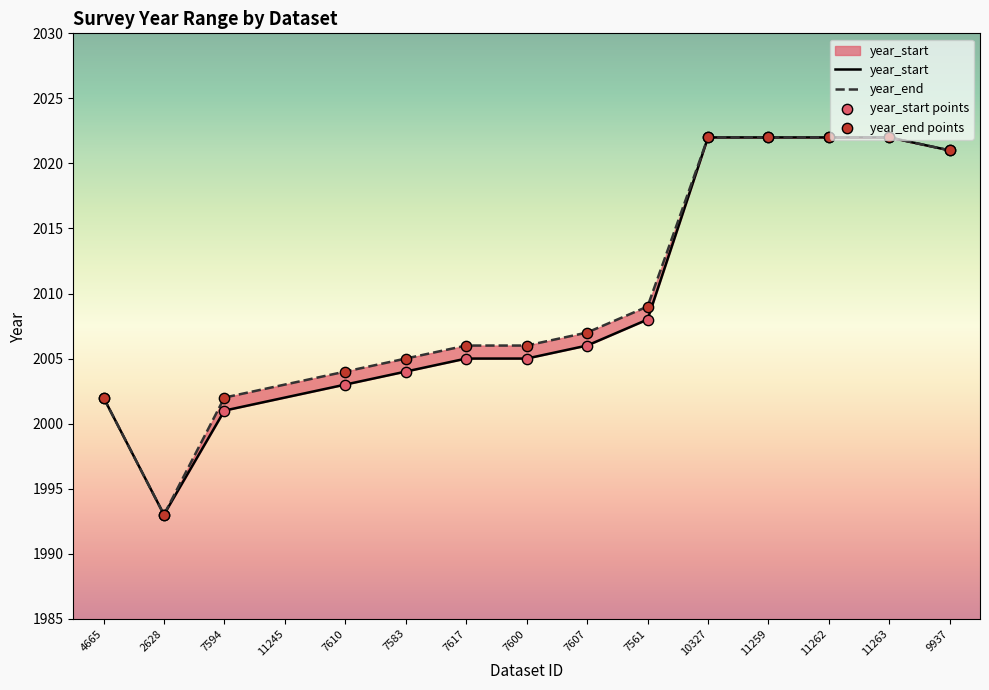

At how many categories does at least one series exceed 2011?

5